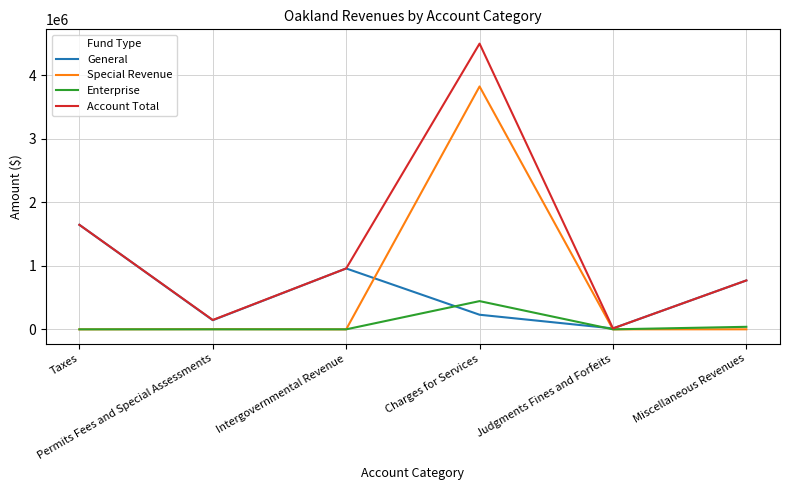

At which label does Account Total first exceed 959259?

Taxes